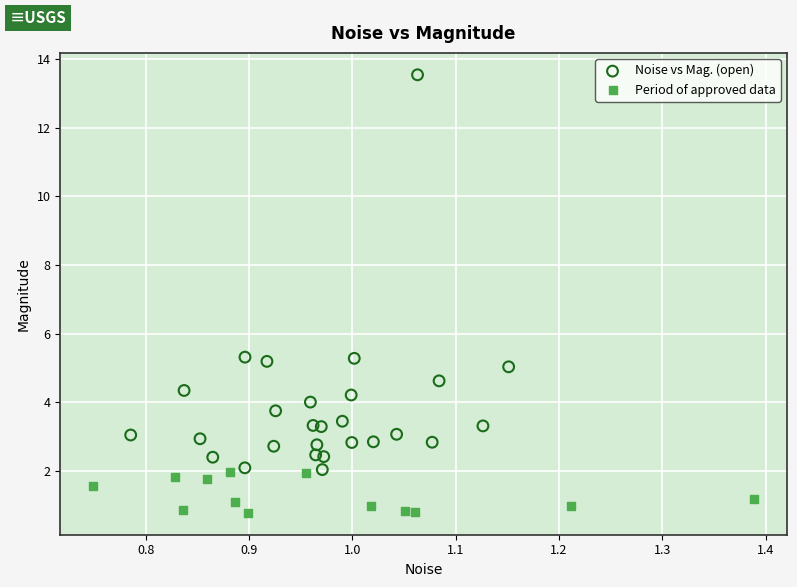

Which series contains the highest Y value?

Noise vs Mag. (open)